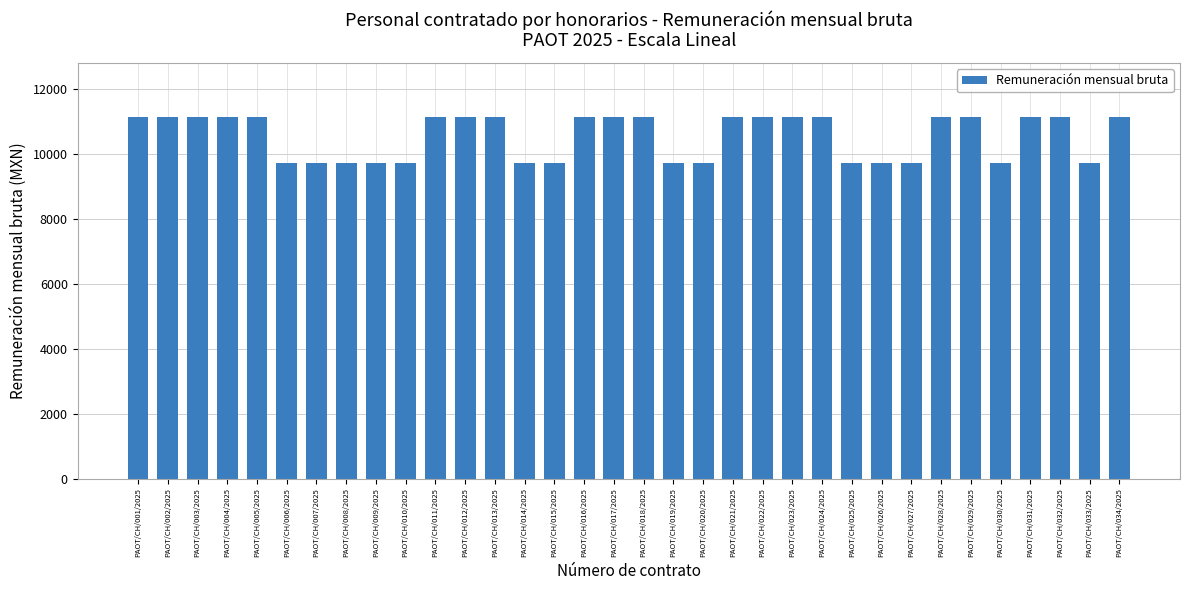

What is the value of the 4th bar from the left?

11129